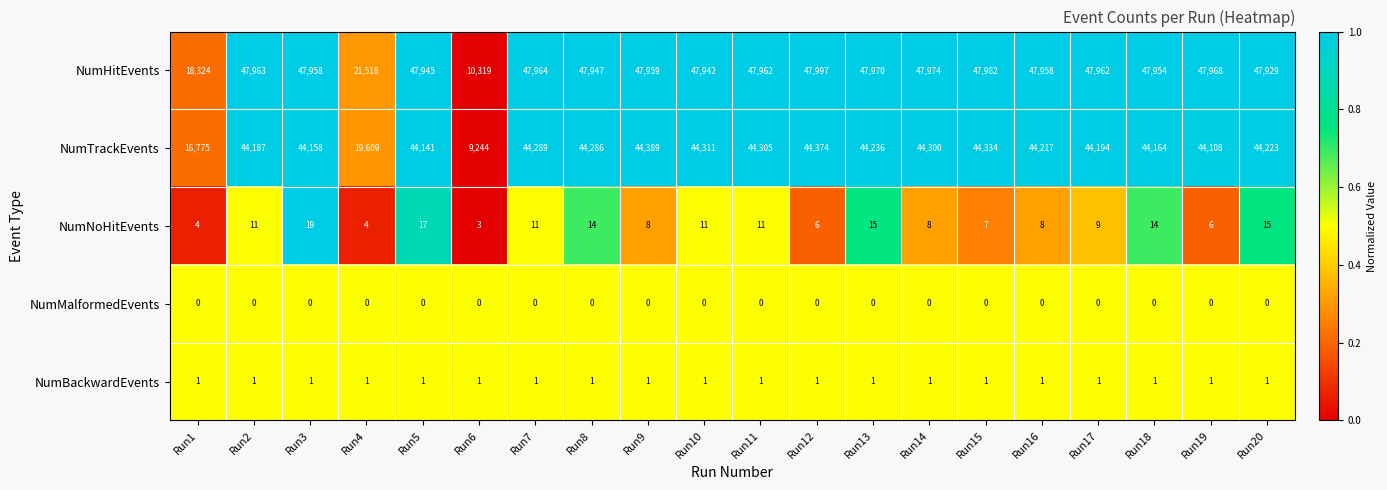

The NumNoHitEvents series shows 2 at Run12. True or false?

False